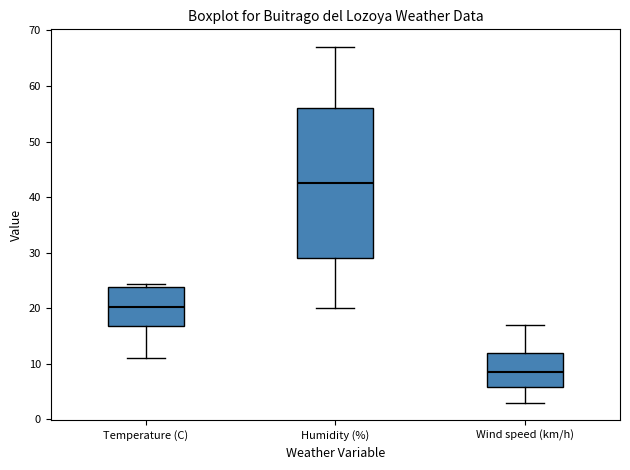

Which box is the tallest, from its lower edge to its upper edge?

Humidity (%)